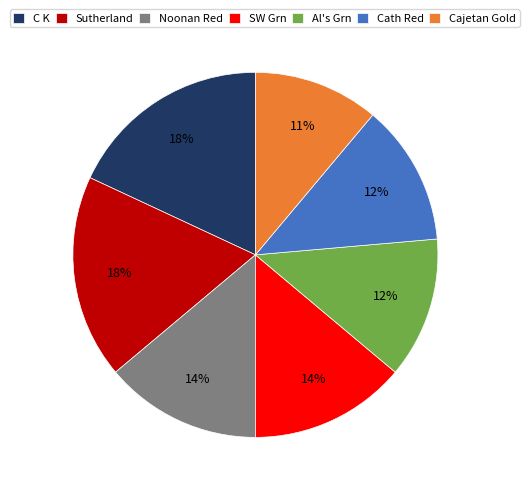

What percentage is the Sutherland slice, to the nearest percent?

18%